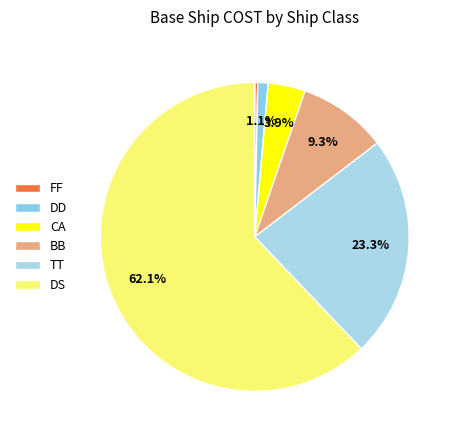

How many segments does this pie chart have?

6